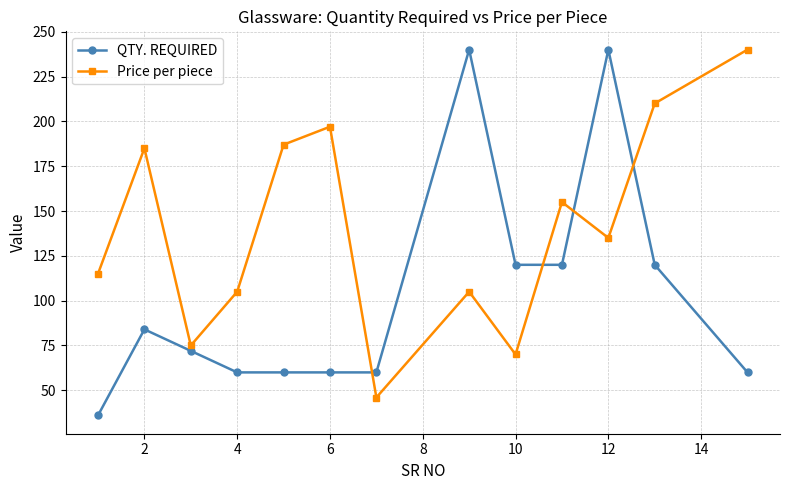

After their last crossing, which series has the higher values: Price per piece or QTY. REQUIRED?

Price per piece